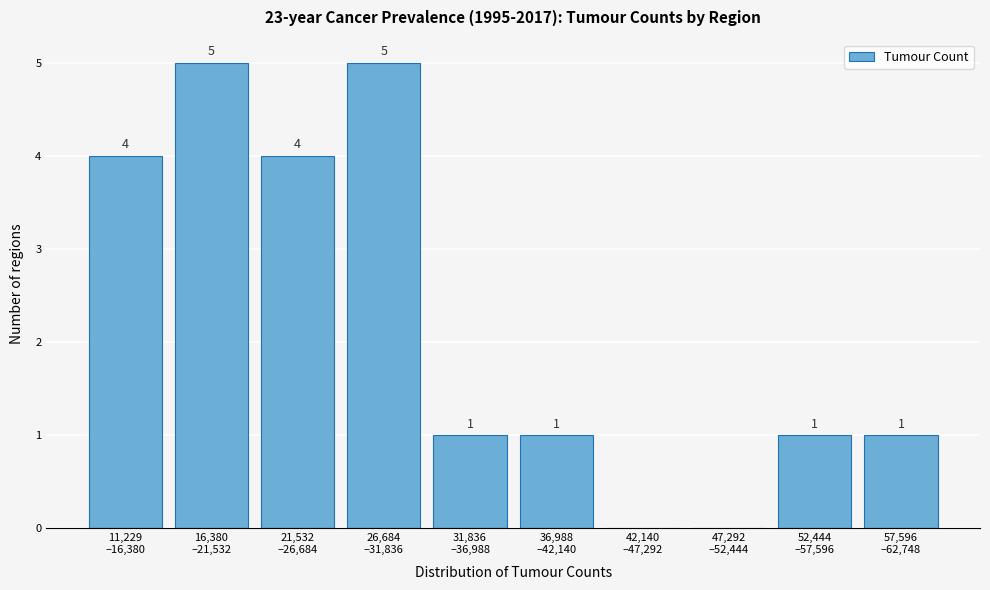

How many values are between 1 and 4?

6